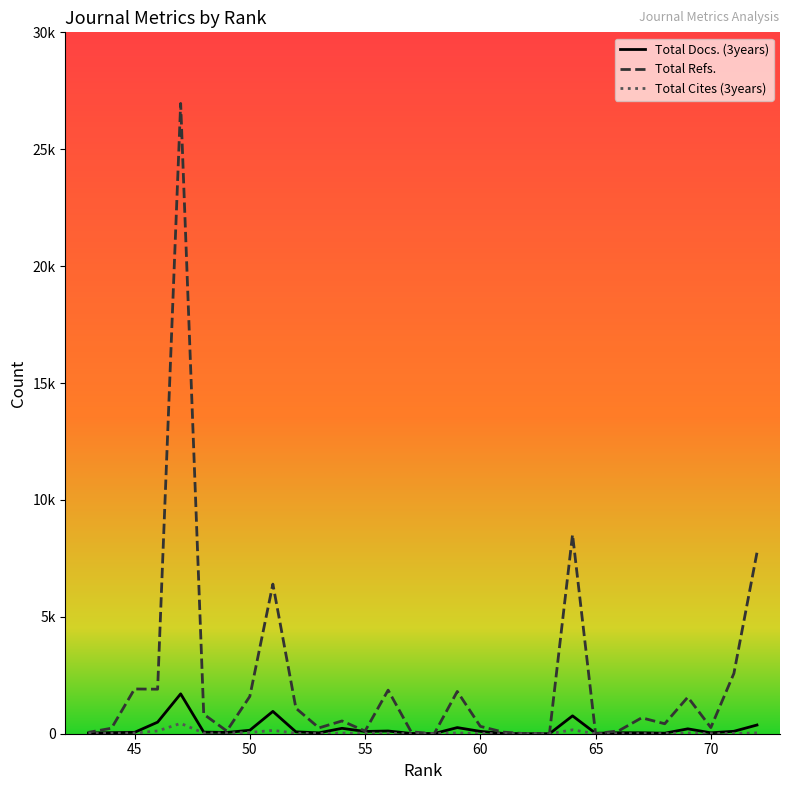

What is the value of the Total Cites (3years) point at the 19th from the left?

27